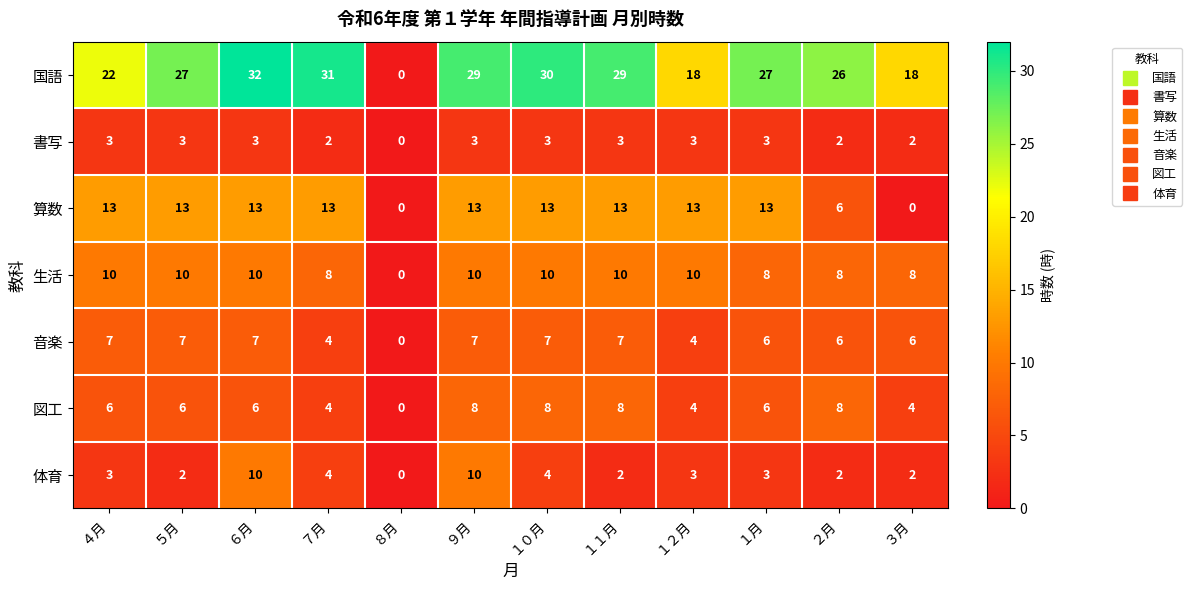

Is it true that 算数 equals 9 at ９月?

False